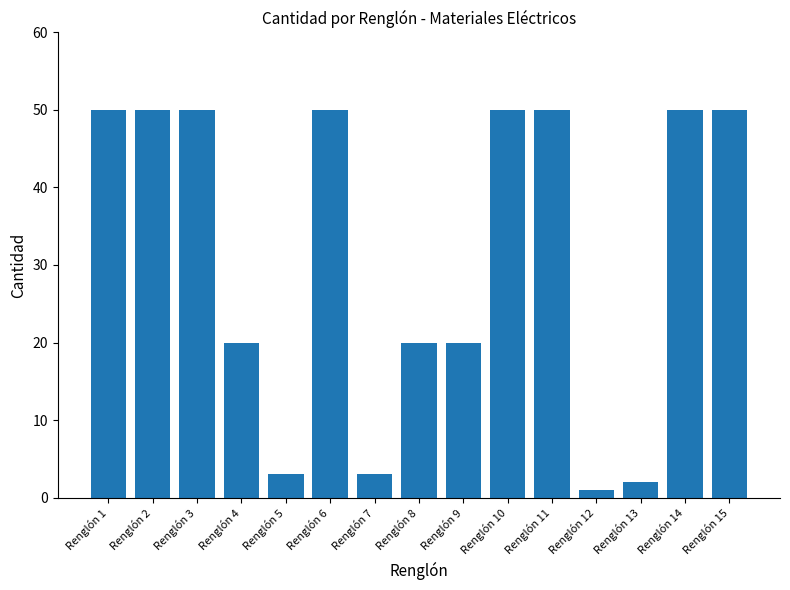

What is the greatest value displayed?

50